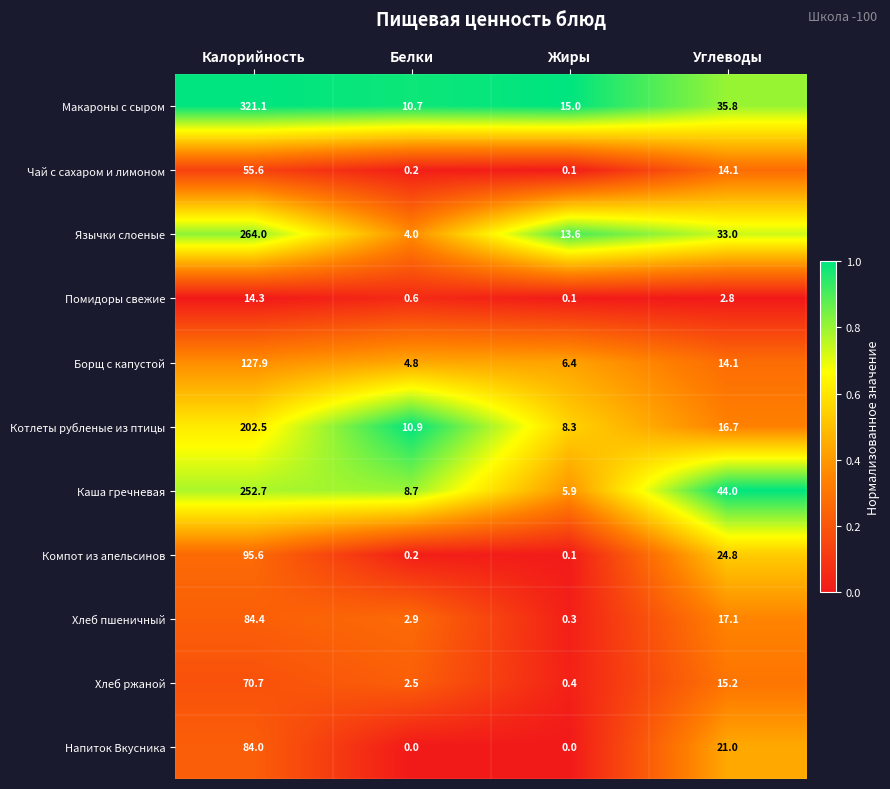

Is it true that Чай с сахаром и лимоном equals 0.1 at Жиры?

True